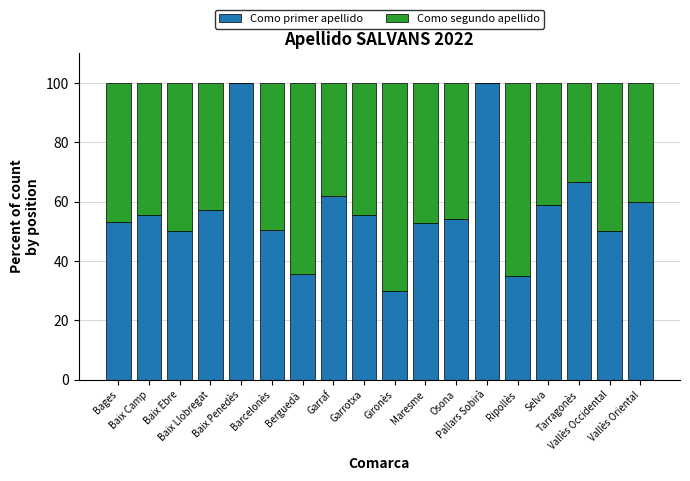

What is the value of the Como primer apellido bar at the 8th from the left?

61.9